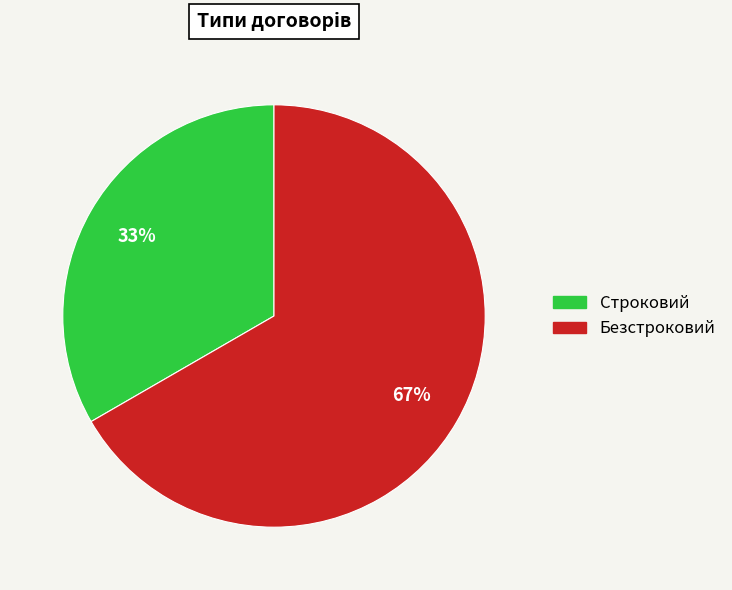

To the nearest percent, what percentage of the pie is Безстроковий?

67%